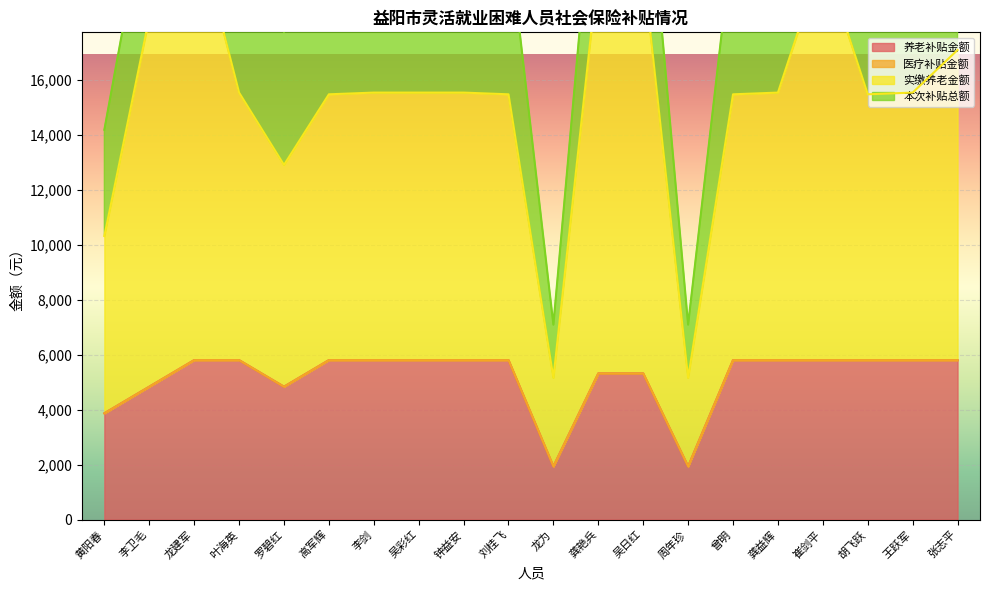

What is the maximum value for 养老补贴金额?

5798.9